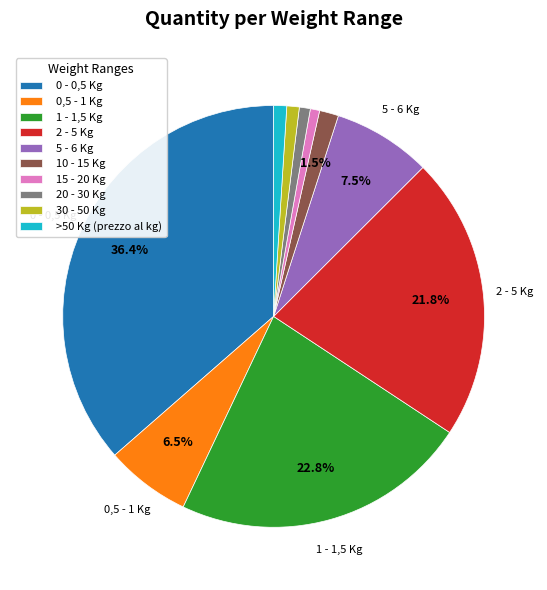

Is there any slice that represents more than half of the pie?

No